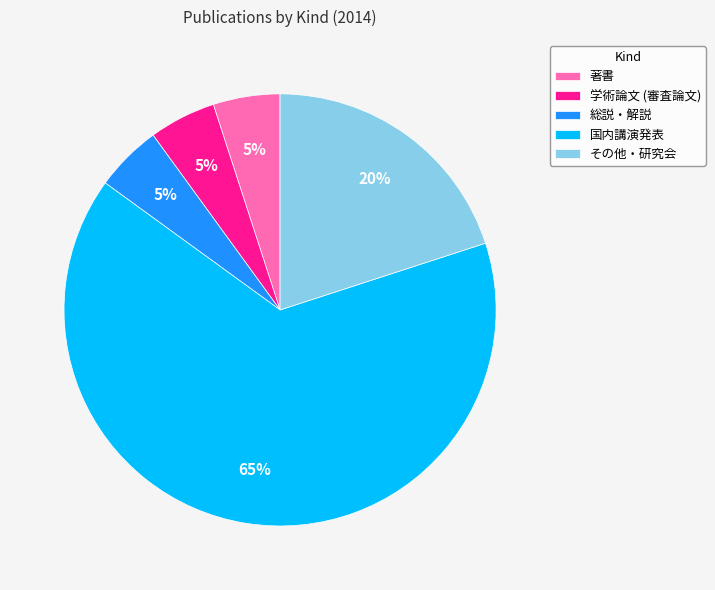

Approximately how many times larger is the value at 著書 compared to 学術論文 (審査論文)?

1.0